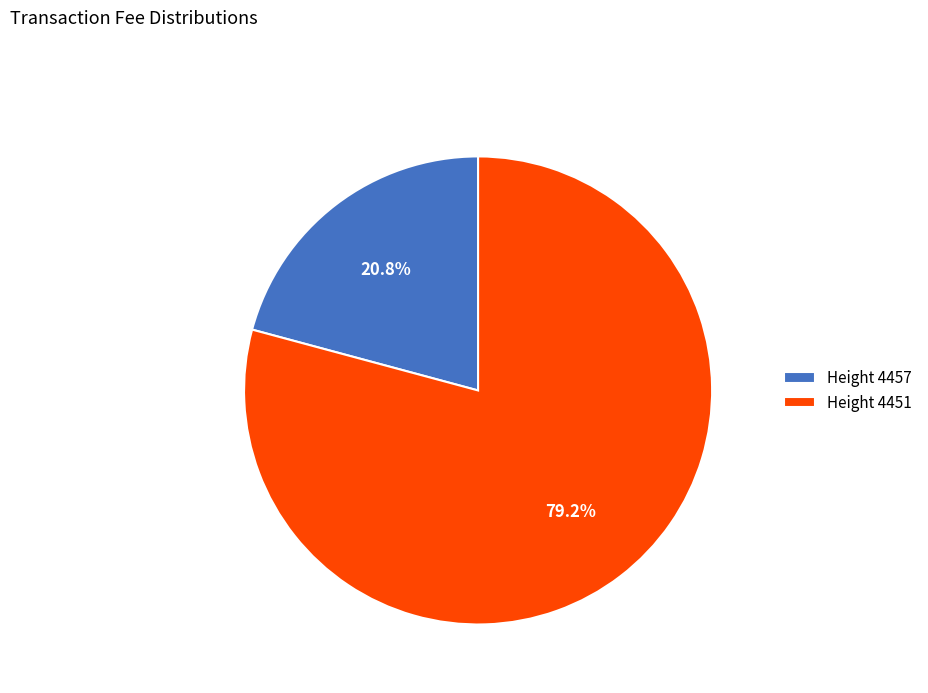

Which slice represents more than half of the pie?

Height 4451